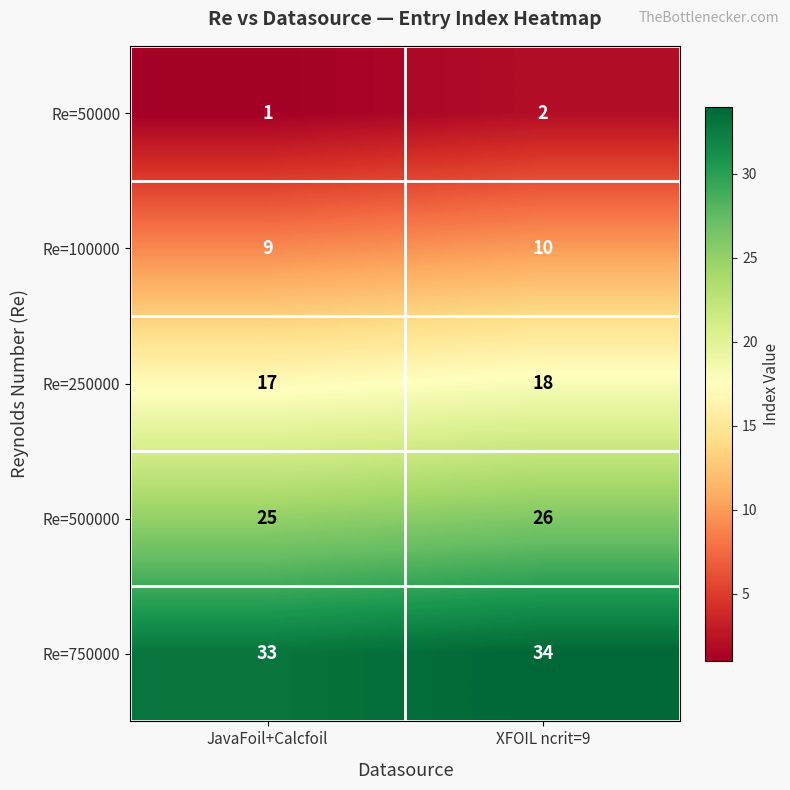

Rank the series by their average value, from highest to lowest.

Re=750000, Re=500000, Re=250000, Re=100000, Re=50000